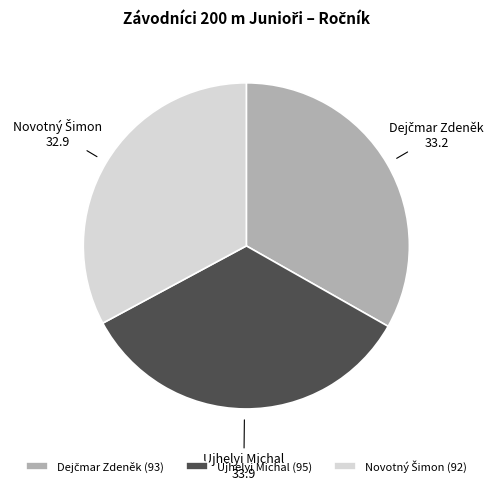

The Ujhelyi Michal slice represents 49% of the pie. True or false?

False